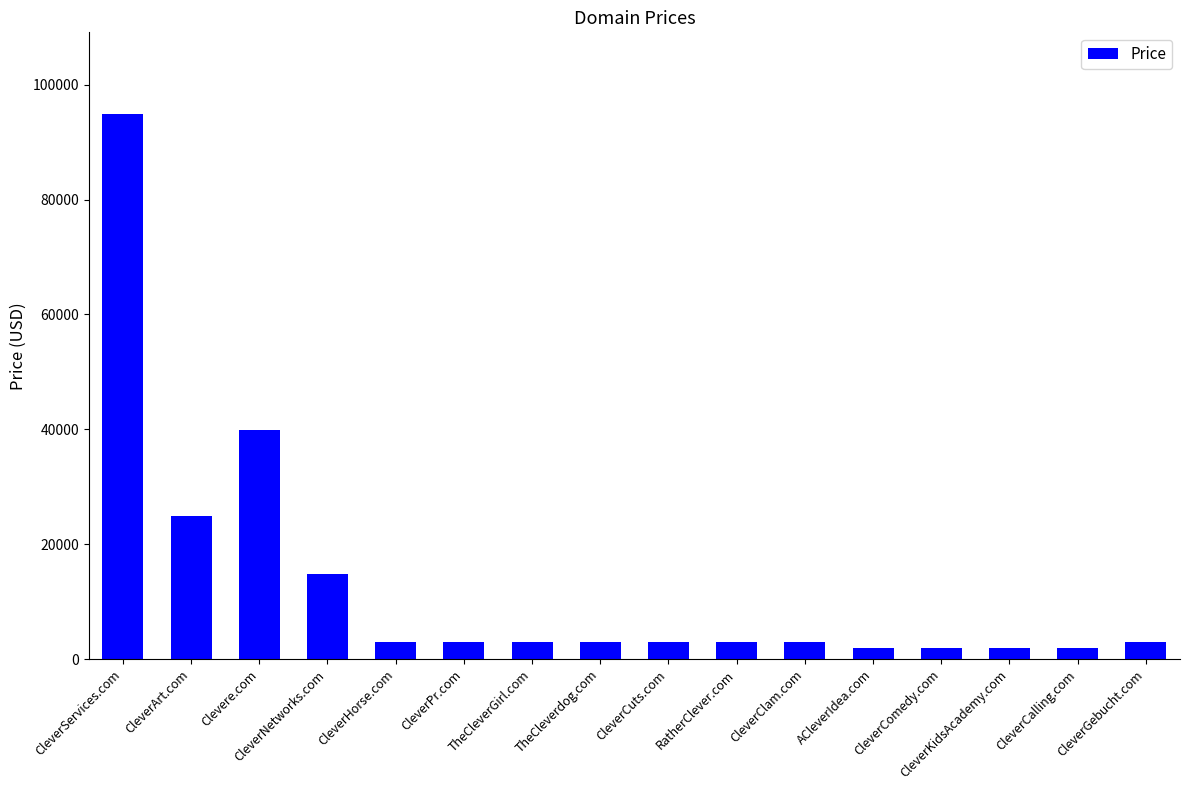

Reading left to right, what are all the values shown in this chart?

94888	24888	39888	14888	2888	2888	2888	2888	2888	2888	2888	1888	1888	1888	1888	2888